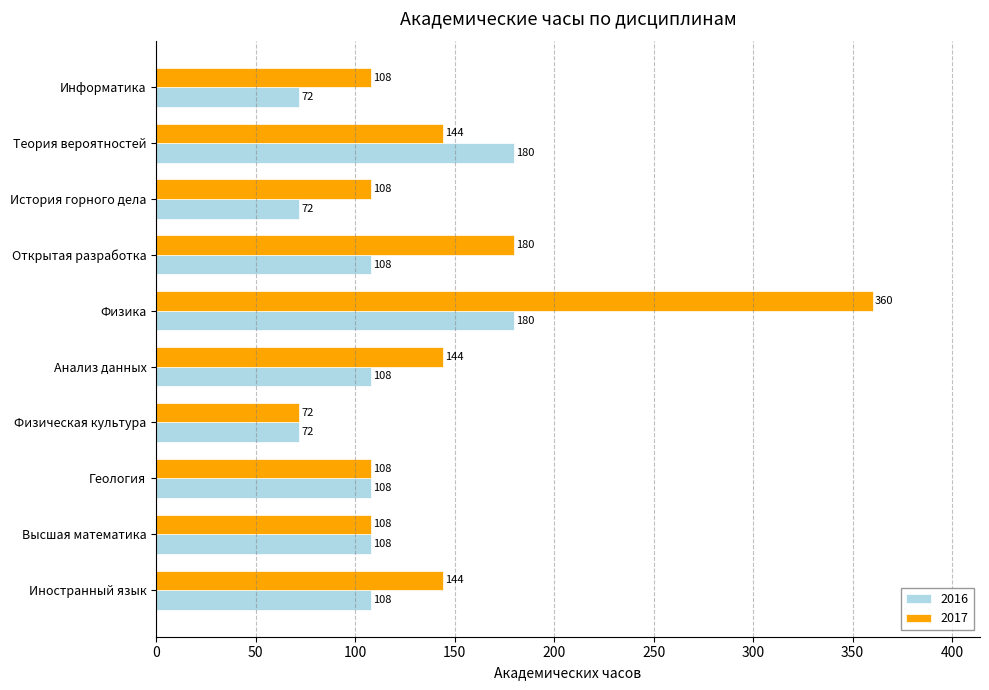

What is the sum of the 2017 values at Физика and Информатика?

468